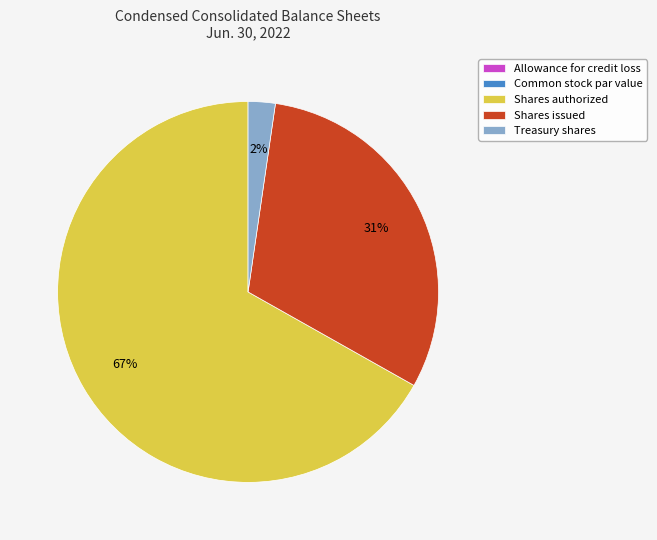

To the nearest percent, what is the average slice percentage?

20%